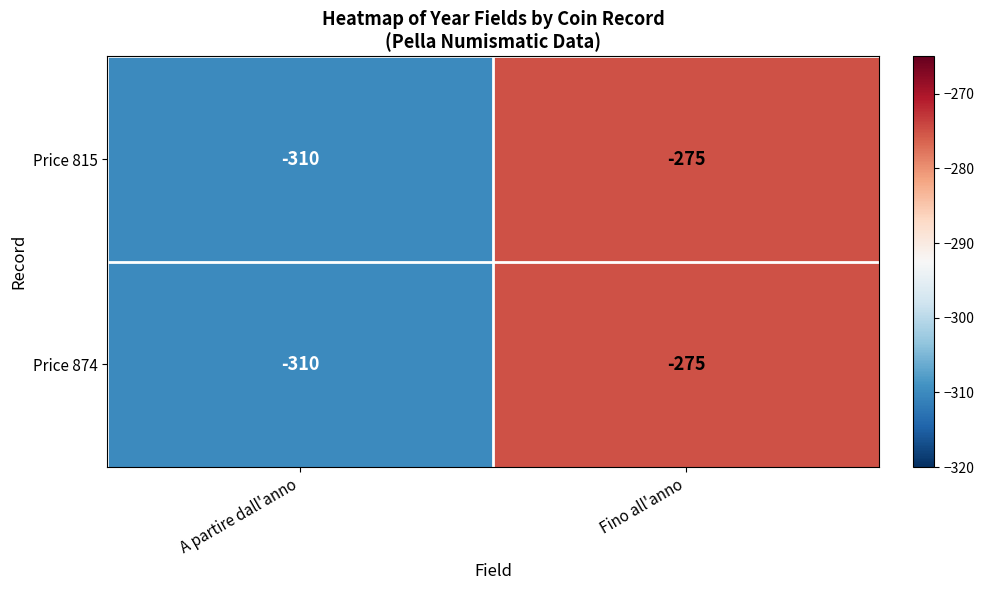

What is the sum of all Price 874 values?

-585